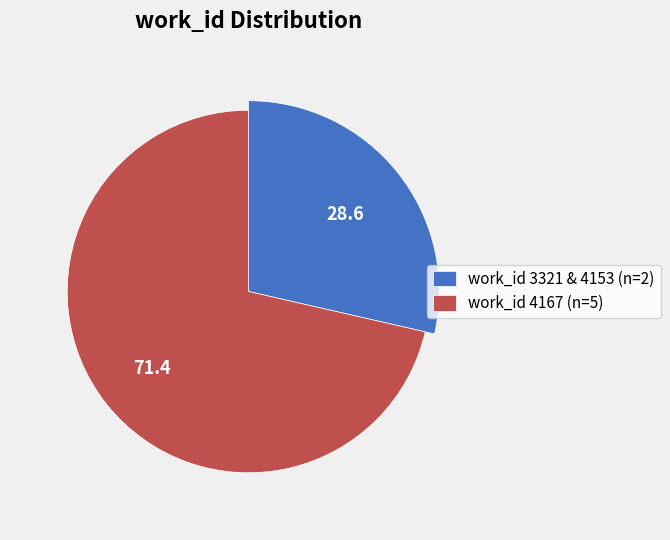

The 4153 slice represents 25% of the pie. True or false?

False